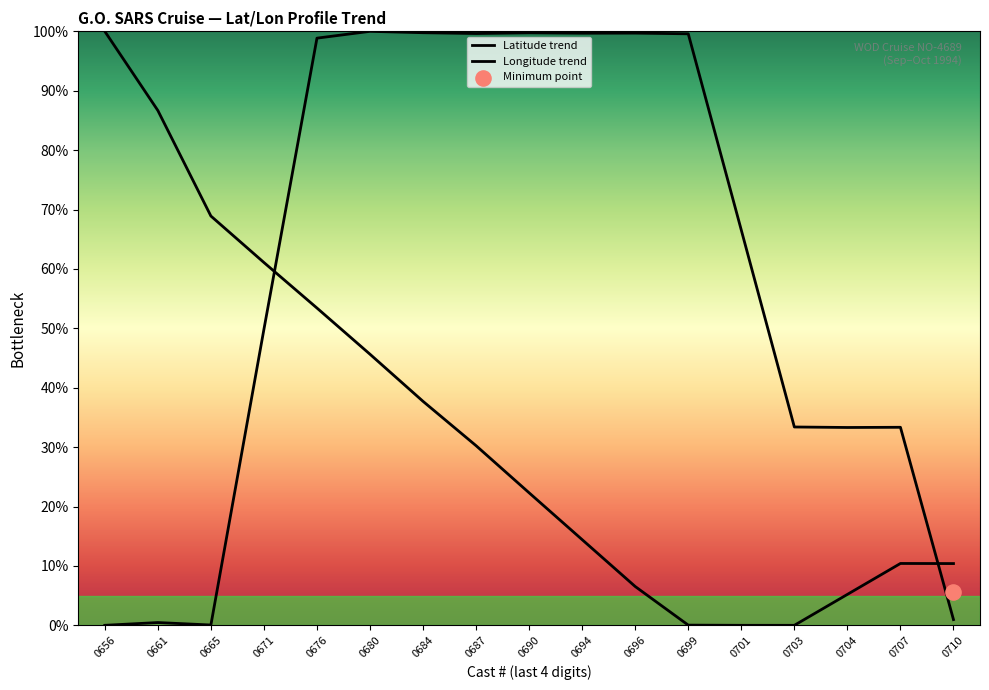

Which series has the largest total across all categories?

Longitude trend